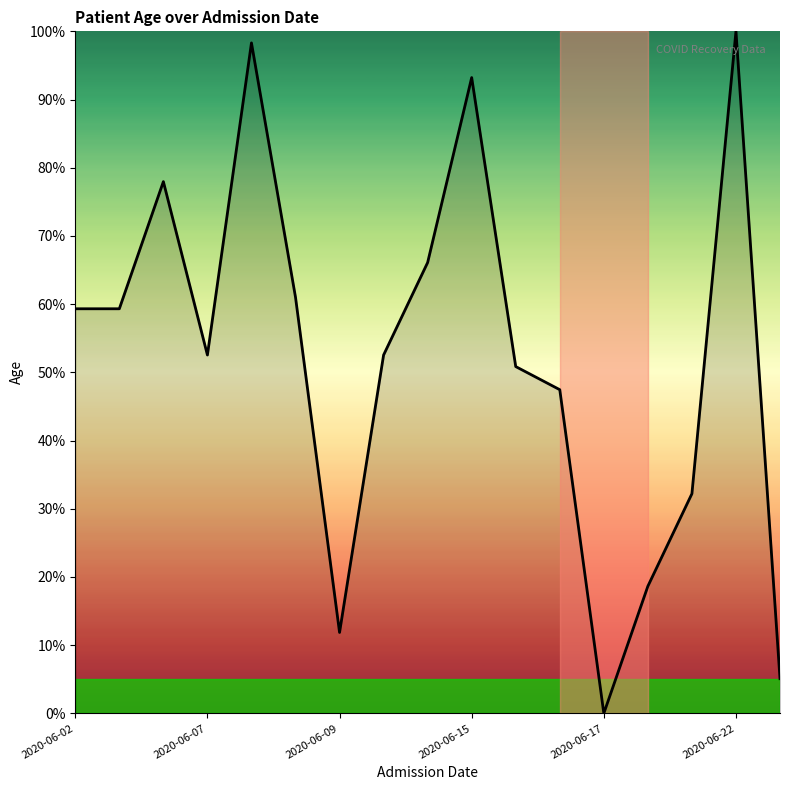

What is the sum of all values?

886.4